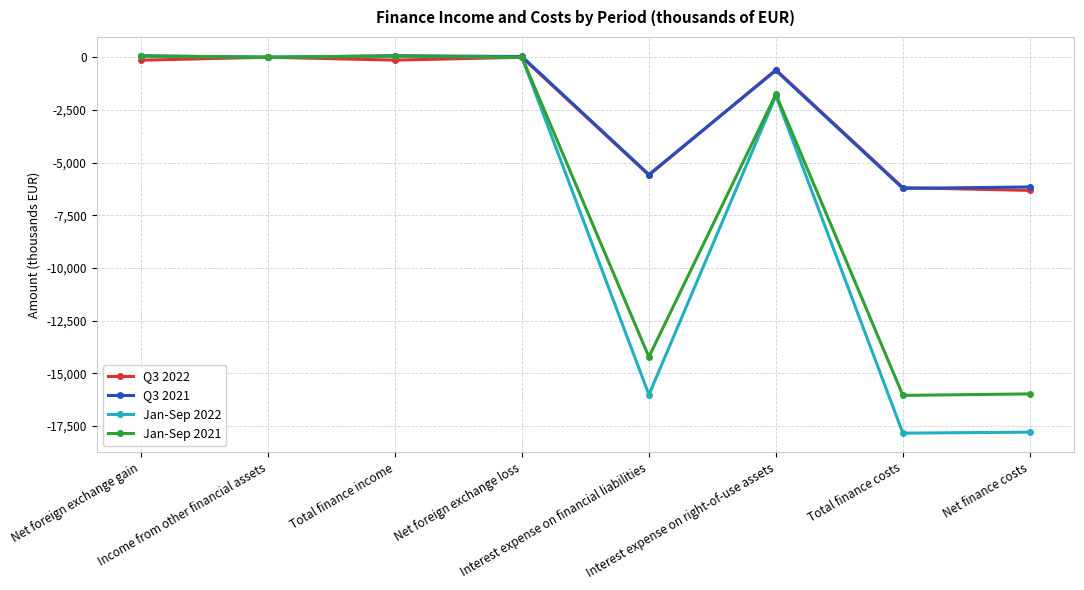

What is the lowest value of the Q3 2021 series?

-6226